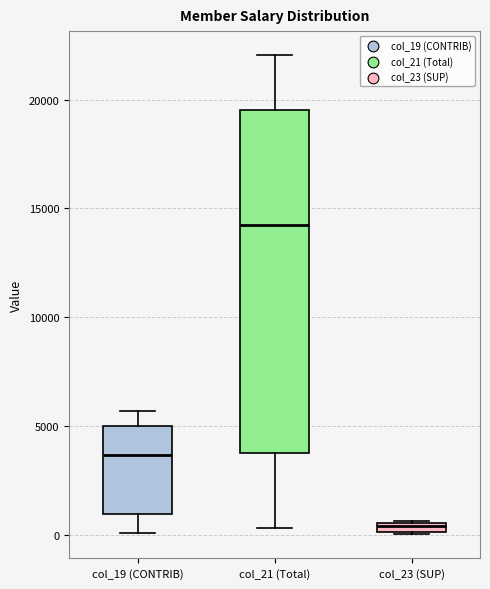

Comparing the boxes themselves (not the whiskers), which one is the tallest?

col_21 (Total)